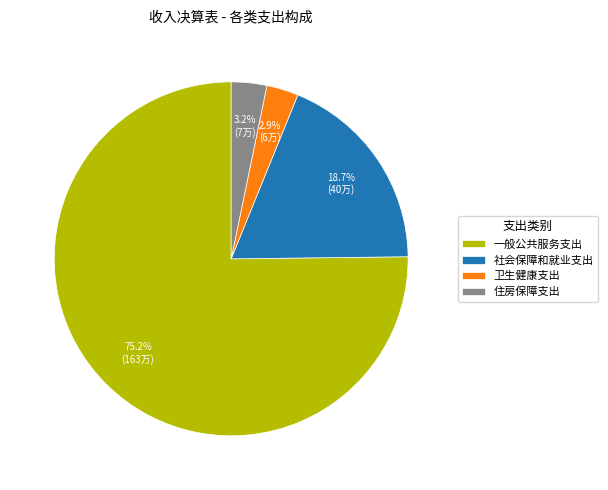

Between 社会保障和就业支出 and 一般公共服务支出, which is larger?

一般公共服务支出